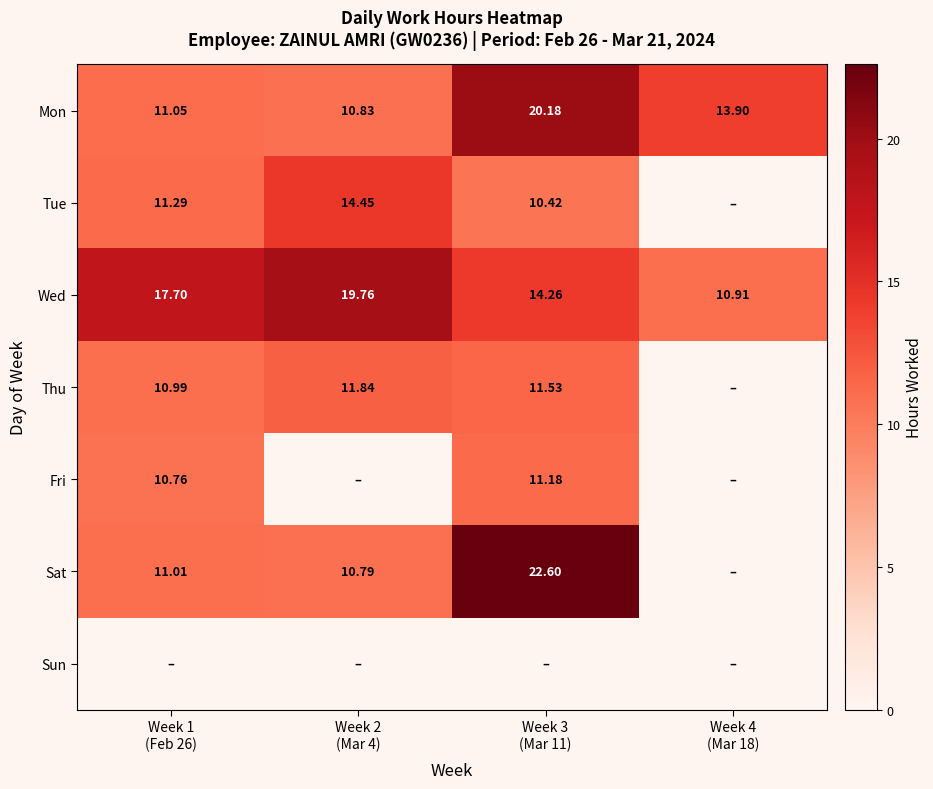

Which series has the largest total across all categories?

Wed